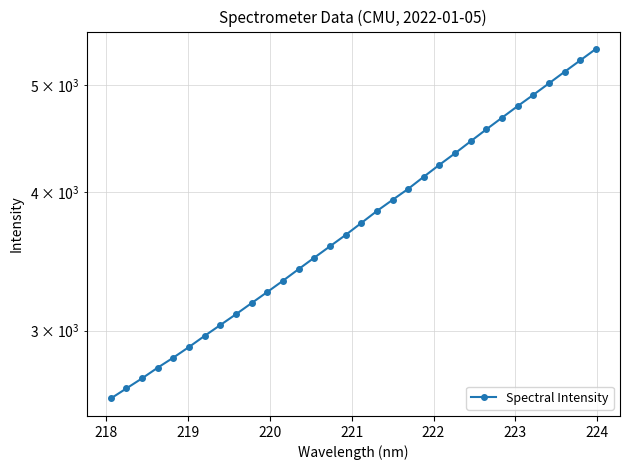

How many lines are shown in the chart?

1